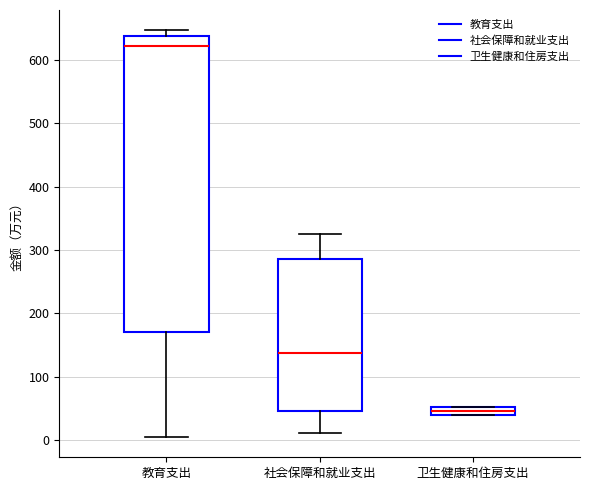

Which box is the tallest, from its lower edge to its upper edge?

教育支出